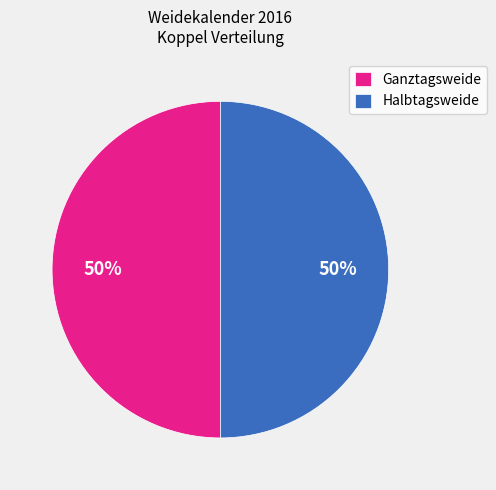

To the nearest percent, what portion does Ganztagsweide represent?

50%